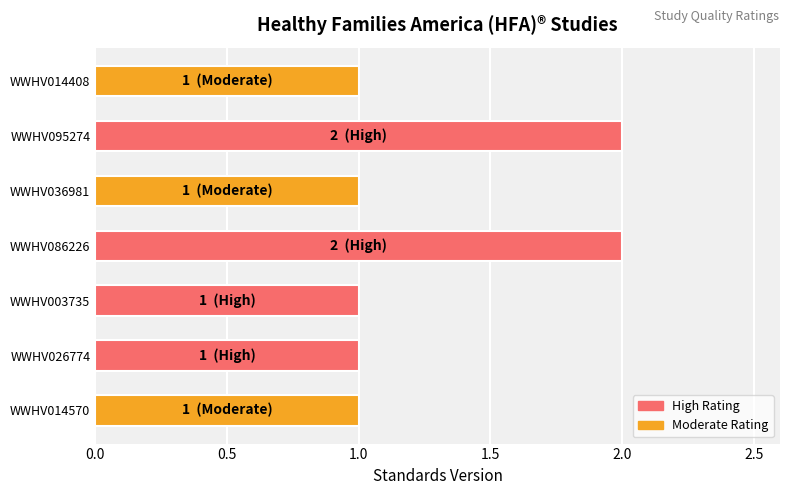

Approximately how many times larger is the value at WWHV036981 compared to WWHV086226?

0.5